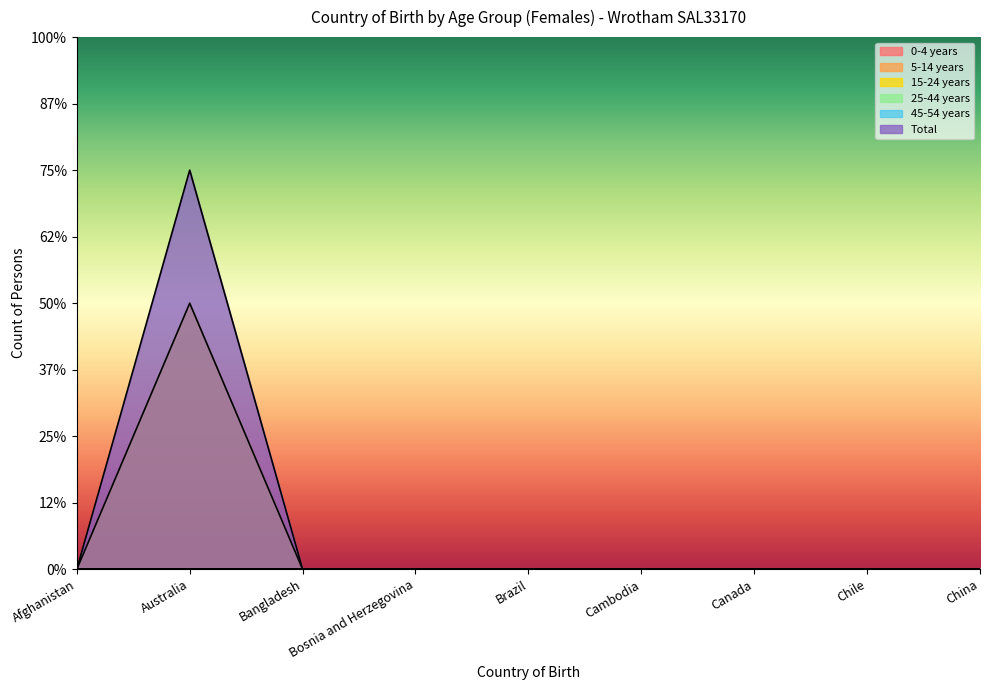

What is the label of the 5th point from the left?

Brazil